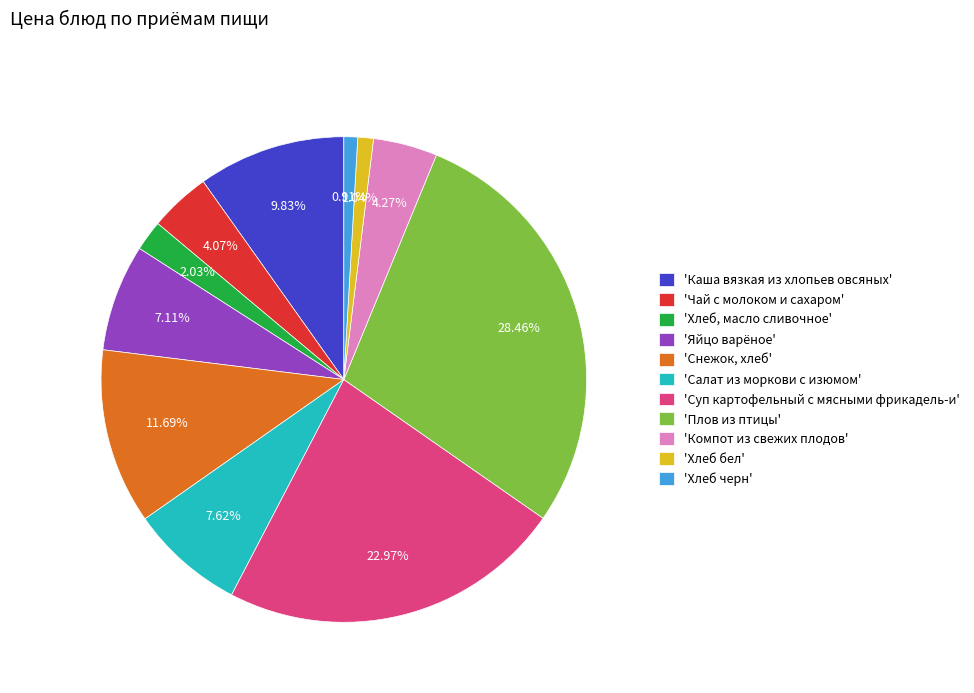

Which slice is the largest?

'Плов из птицы'